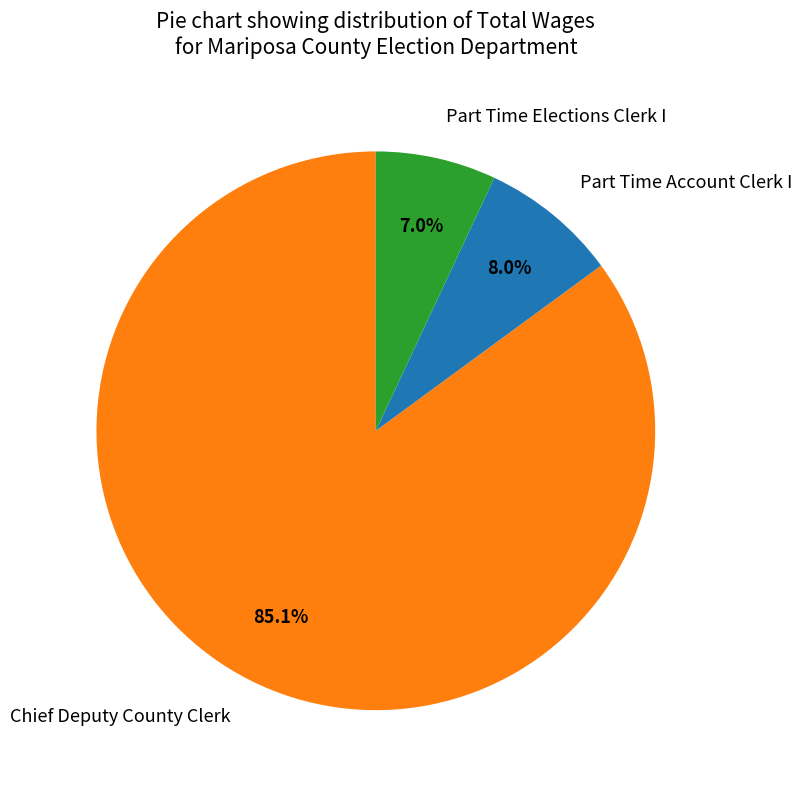

To the nearest percent, what is the combined percentage of Chief Deputy County Clerk and Part Time Account Clerk I?

93%